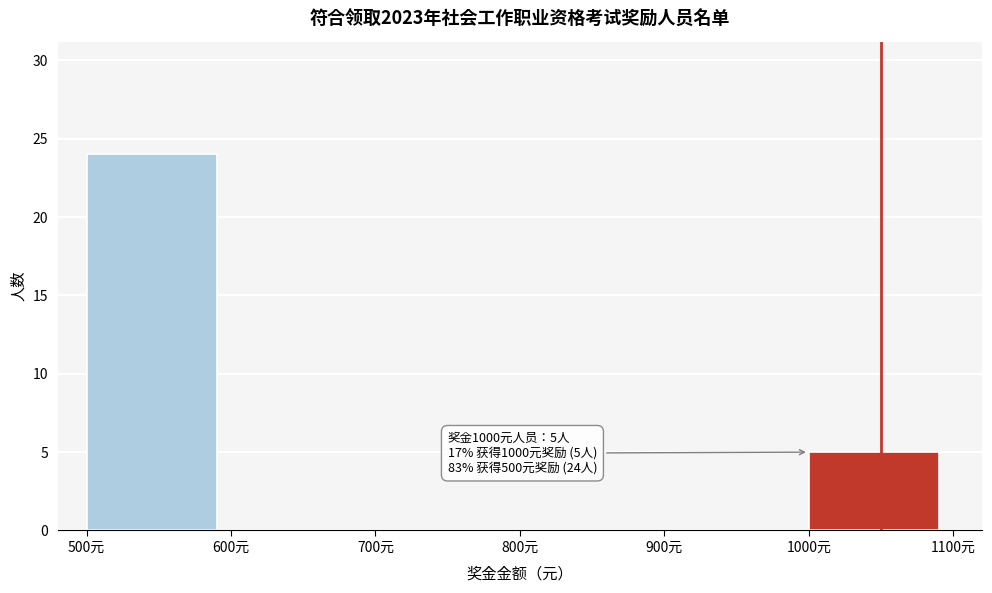

Reading right to left, transcribe all the data shown in this chart.

1000元=5	900元=0	800元=0	700元=0	600元=0	500元=24